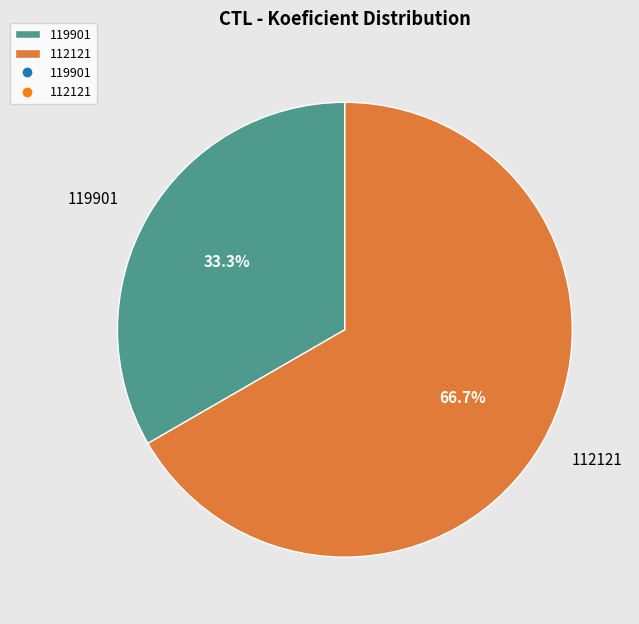

What percentage do 119901 and 112121 together represent?

100.0%